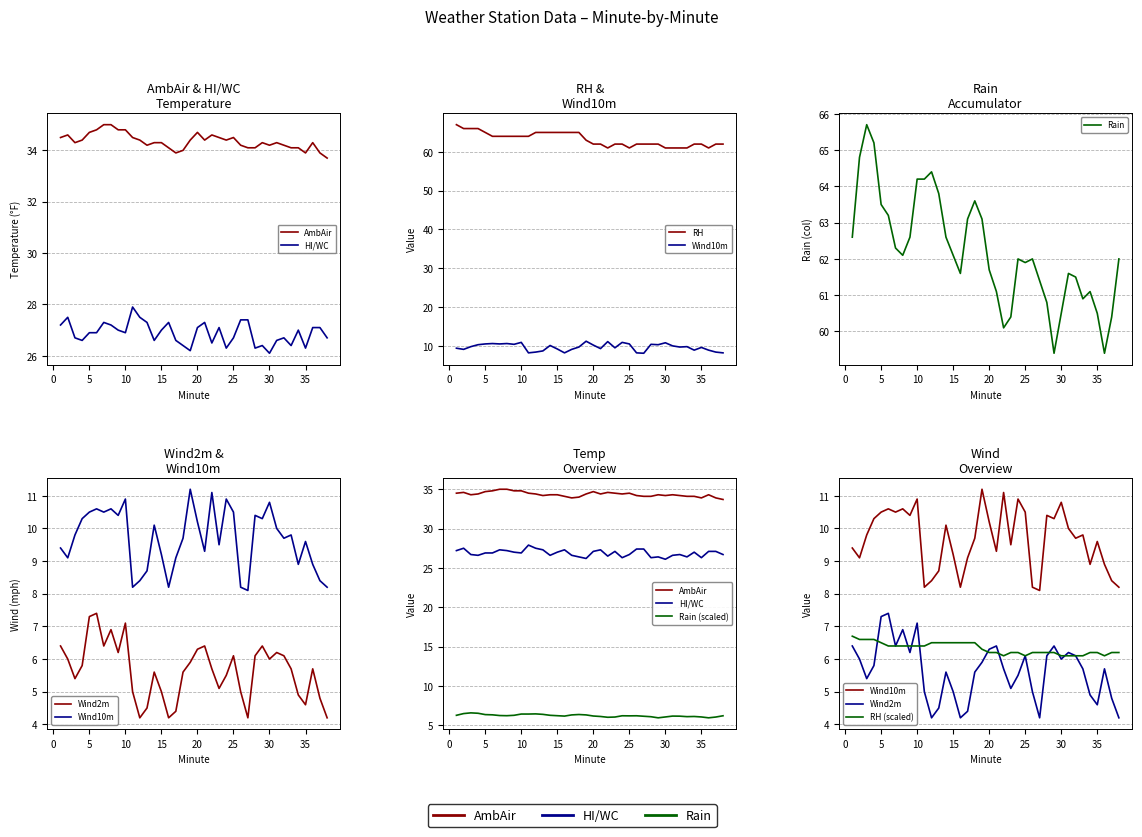

Which category has the highest value across all series?

1